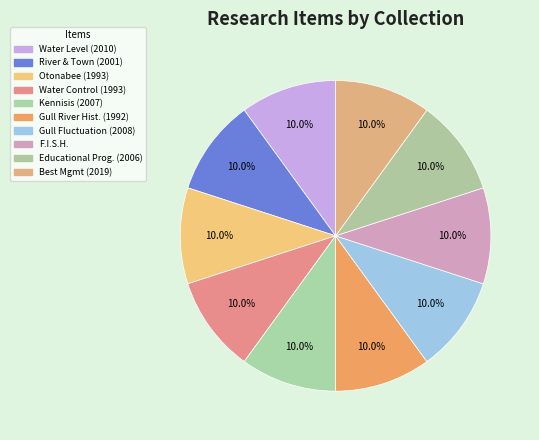

How many slices are in this pie chart?

10